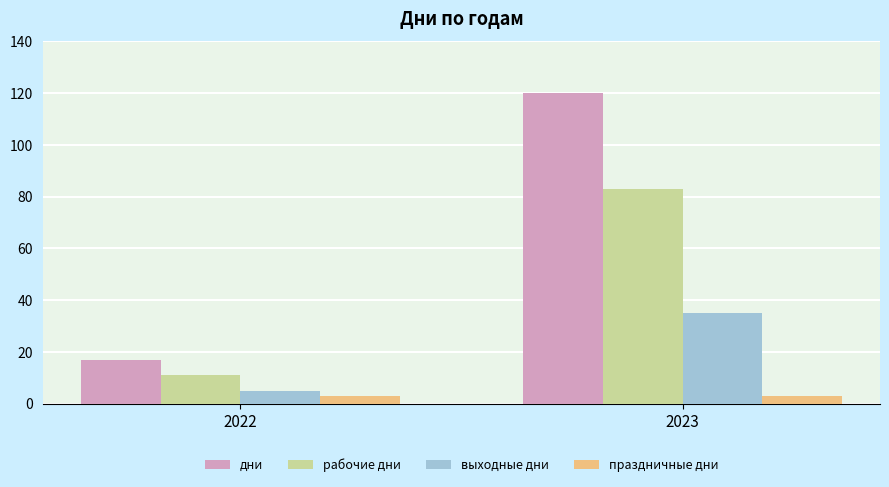

What is the difference between the maximum and minimum values in the дни series?

103